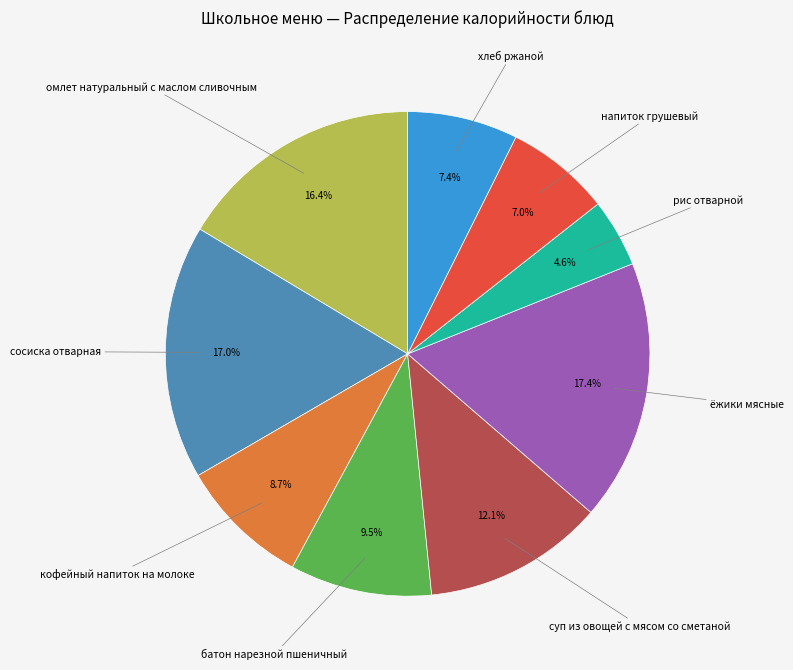

Count the number of slices in the pie.

9